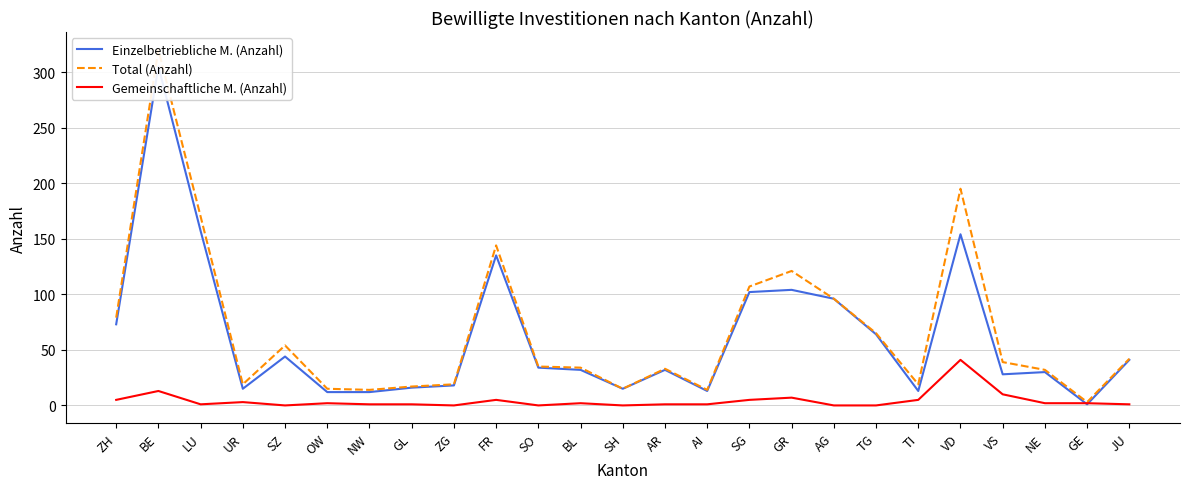

What is the value of the Gemeinschaftliche M. (Anzahl) point at the 17th from the left?

7